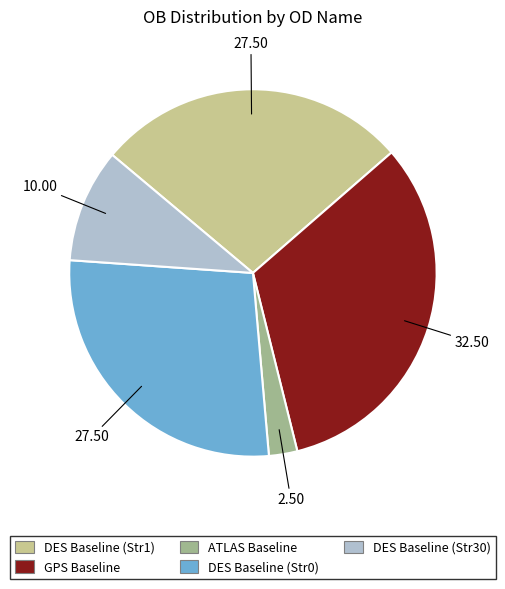

Is there a majority slice in this chart?

No